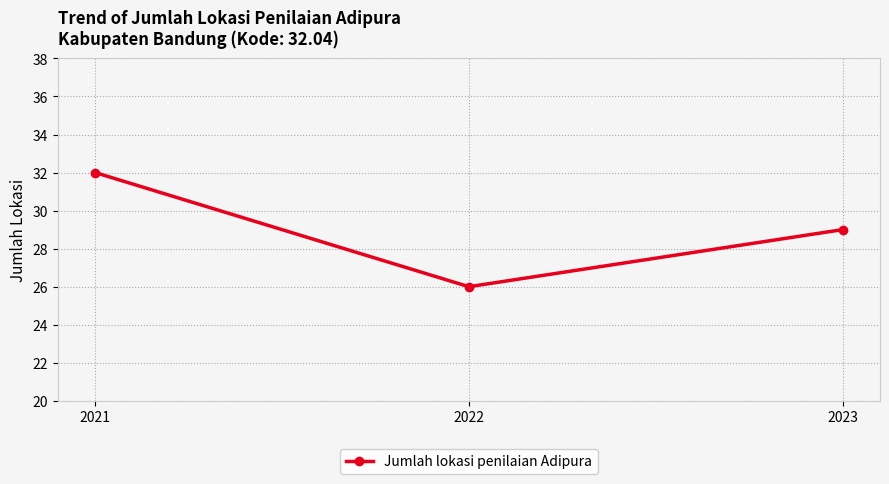

True or false: the data shows 32 at 2021.

True